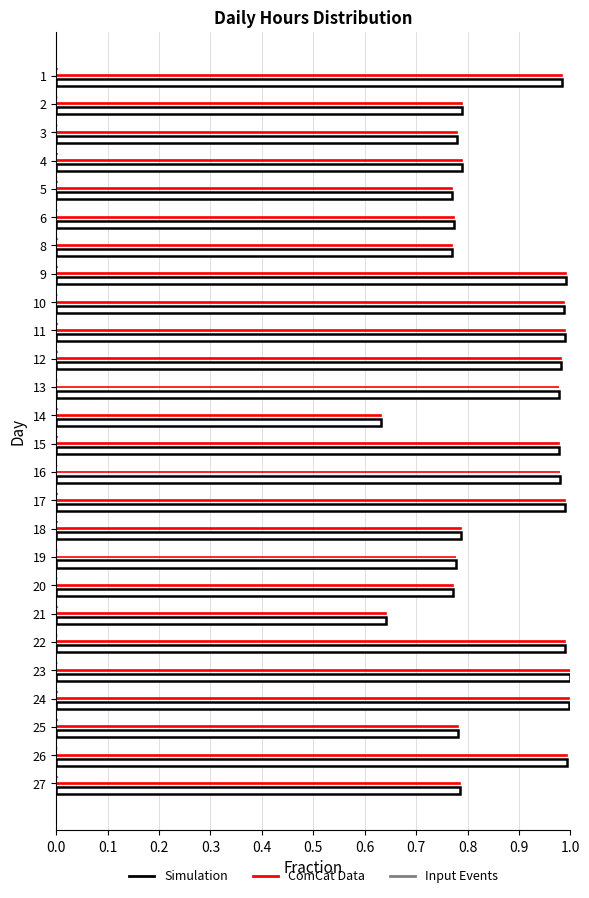

Is it true that Simulation equals 1.0 at 16?

True